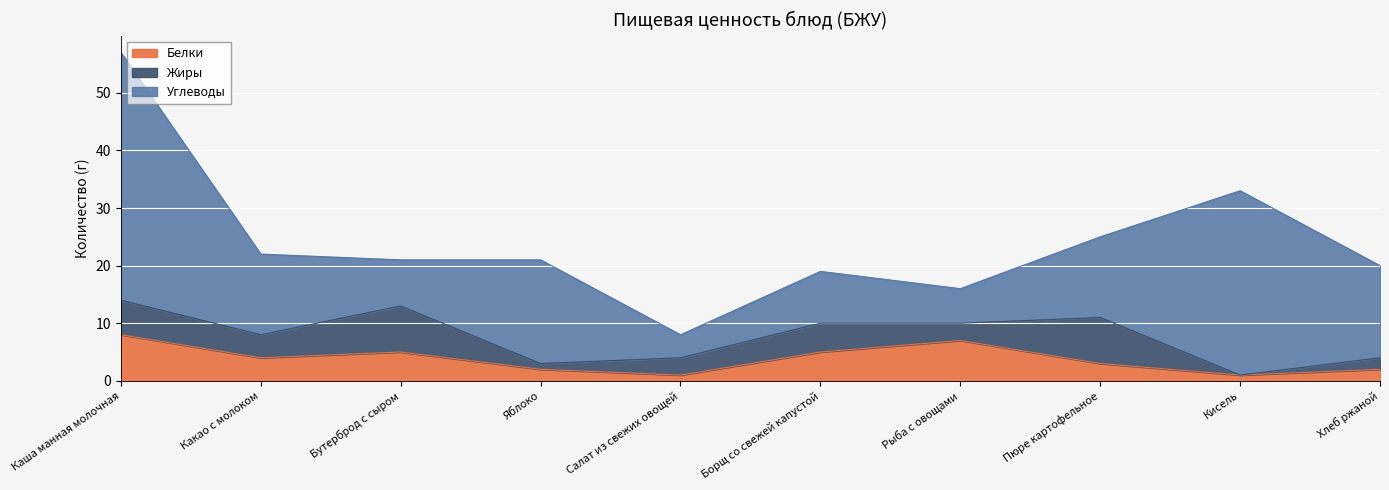

Does the chart display data point markers on the line(s)?

No